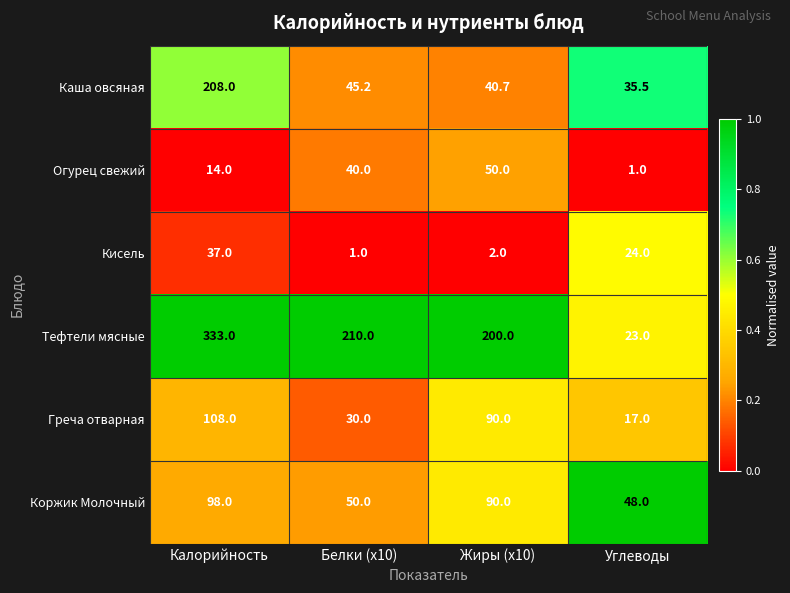

What is the difference between the maximum and minimum values in the Кисель series?

36.0